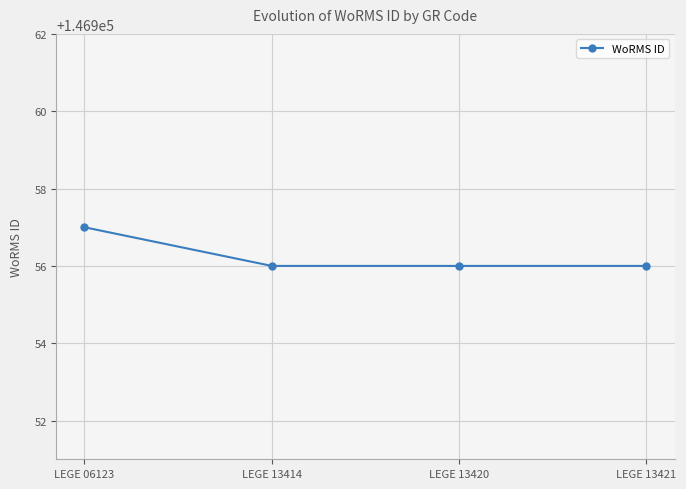

At which category does the chart reach its peak across all series?

LEGE 06123